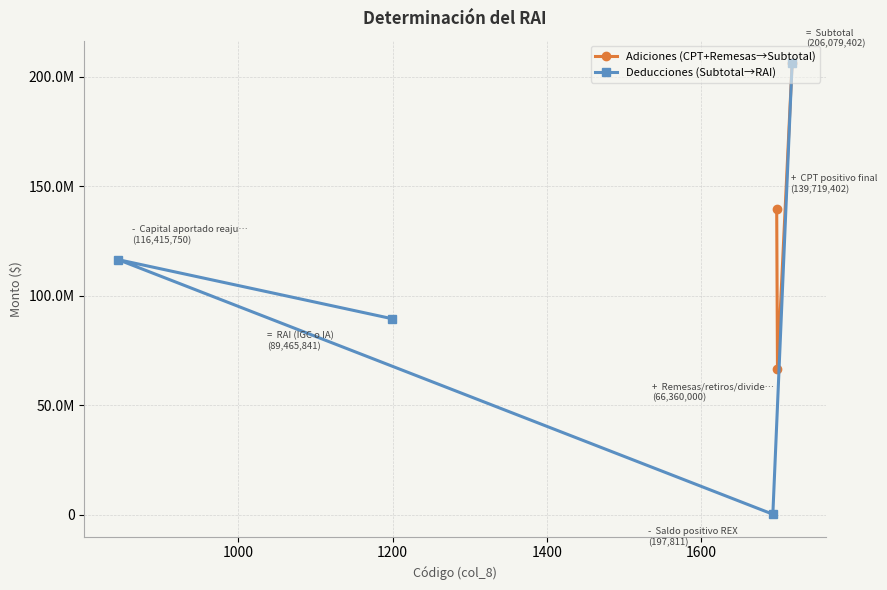

True or false: the data shows 89486777 at CPT positivo final.

False